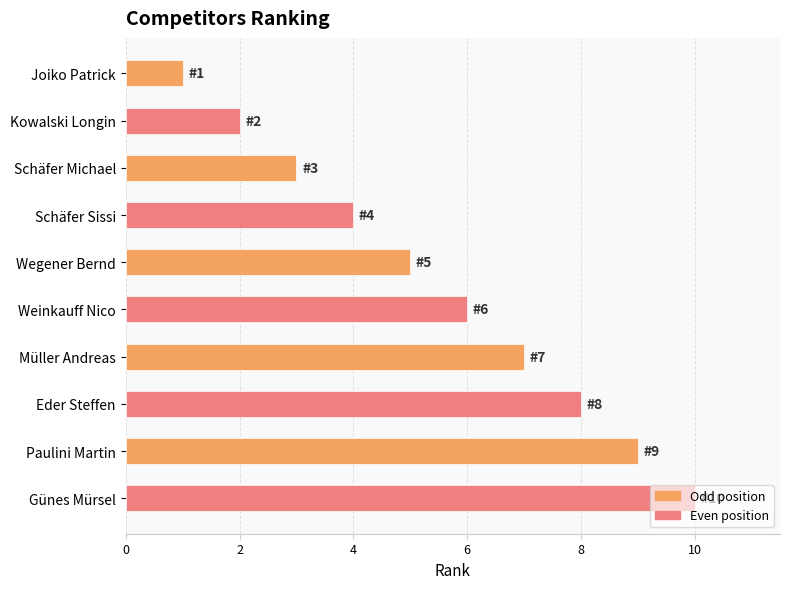

The value at Joiko Patrick is 1. True or false?

True